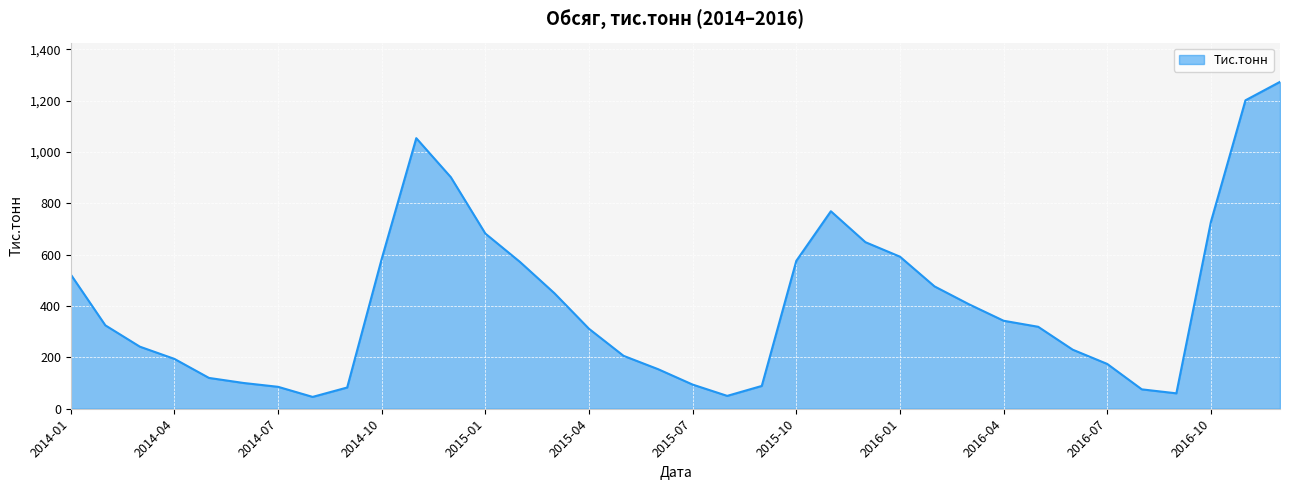

What is the difference between the maximum and minimum values?

1227.3